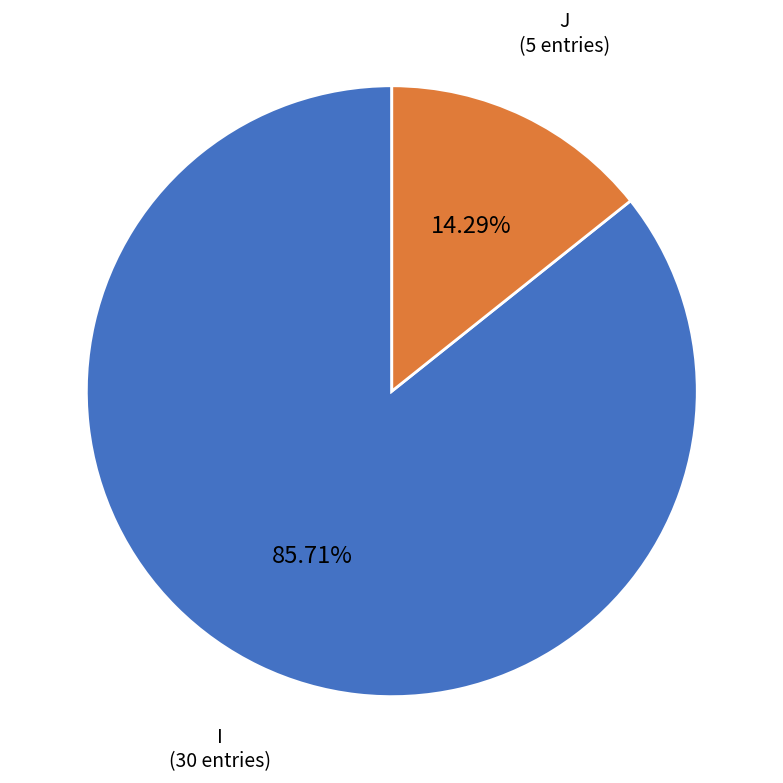

How many slices are in this pie chart?

2